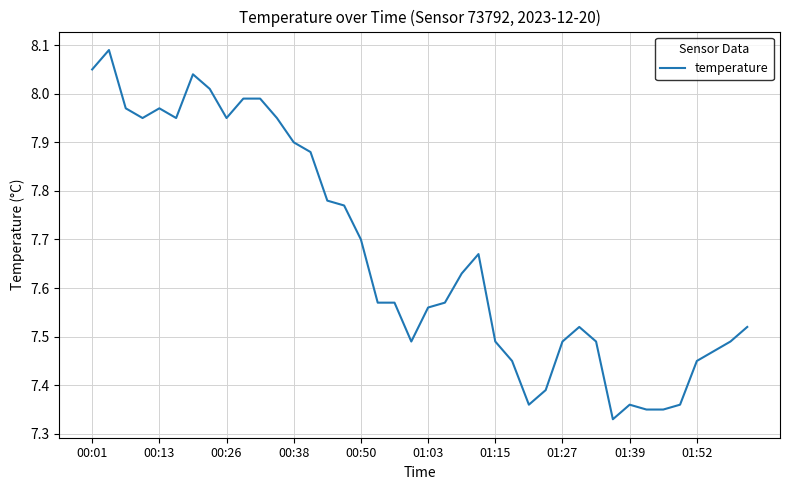

What is the difference between the maximum and minimum values?

0.8